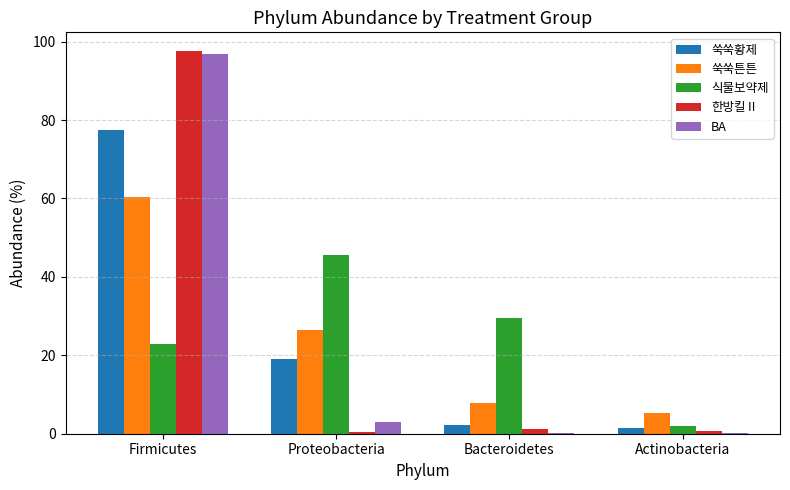

What is the maximum value for 한방킬Ⅱ?

97.5